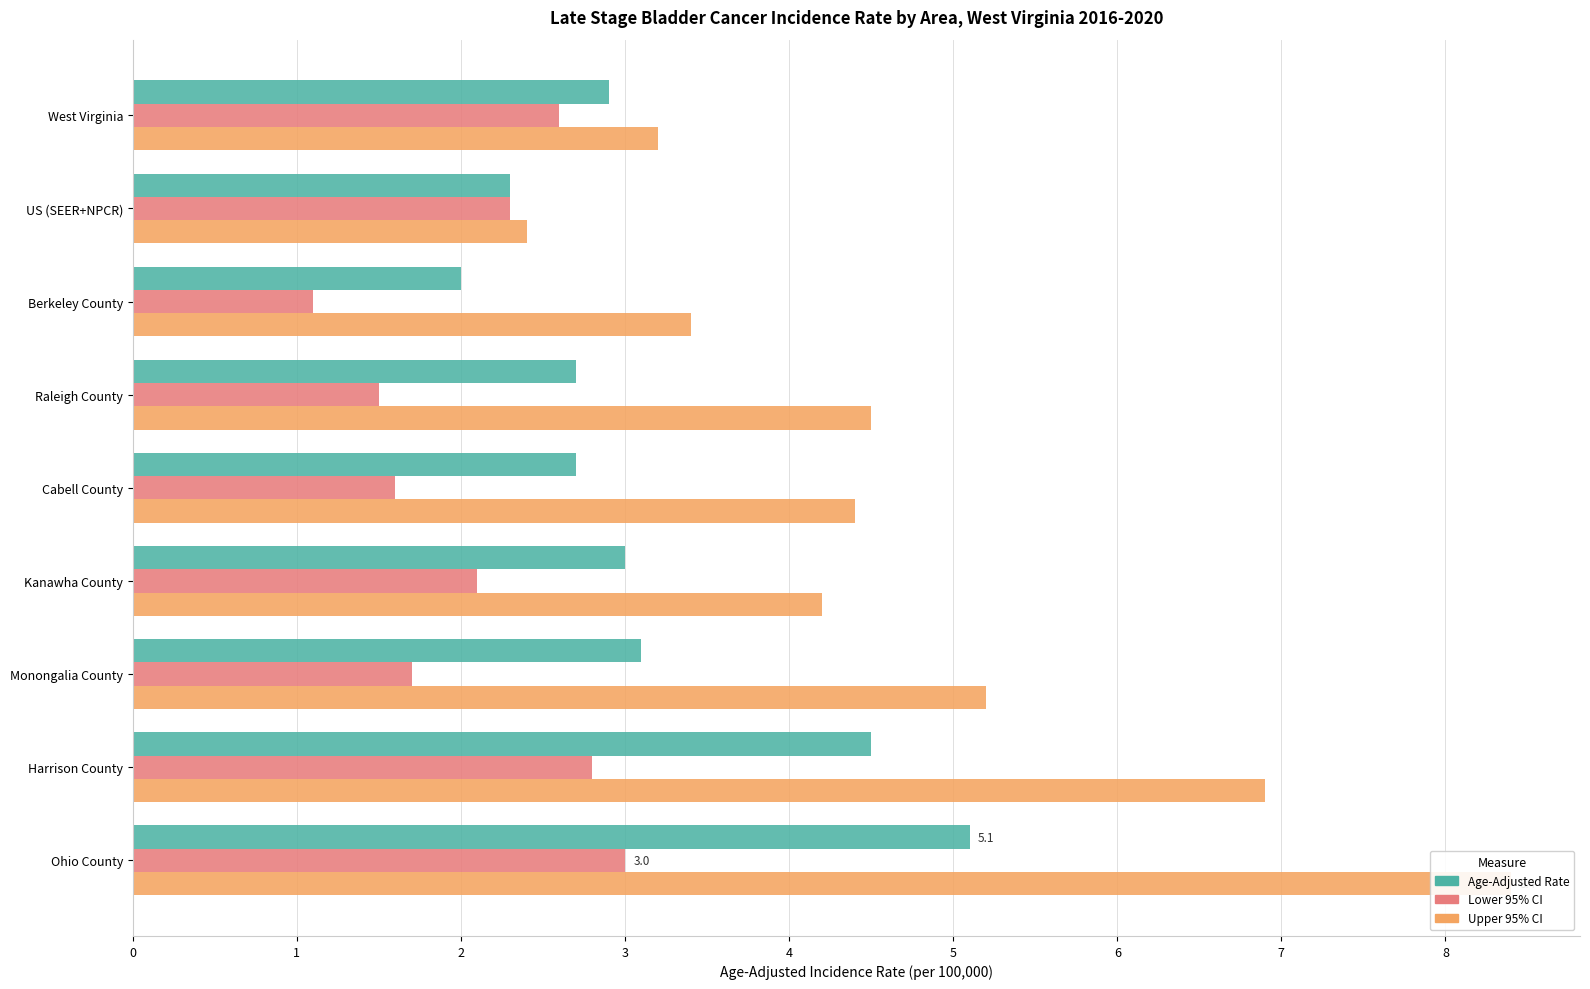

Rank the series at 8 from highest to lowest value.

Upper 95% CI, Age-Adjusted Rate, Lower 95% CI